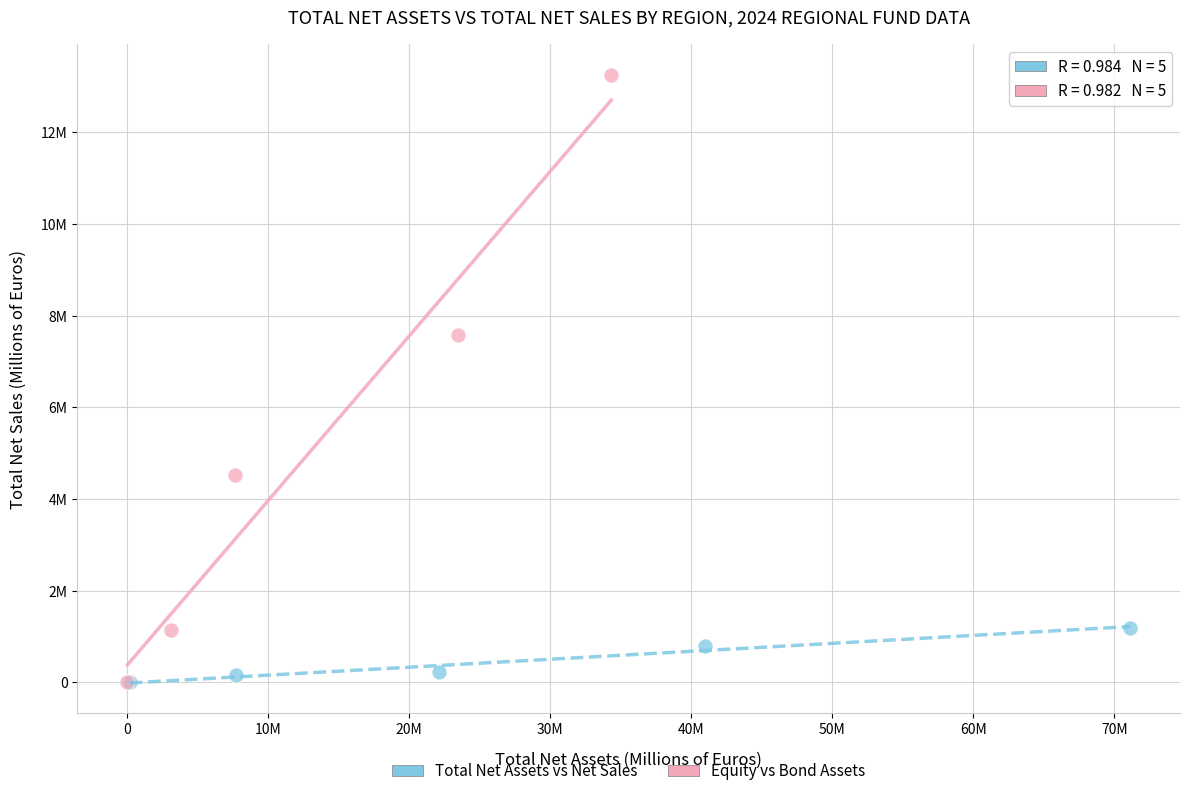

Which series has the widest spread of Y values?

Equity vs Bond Assets